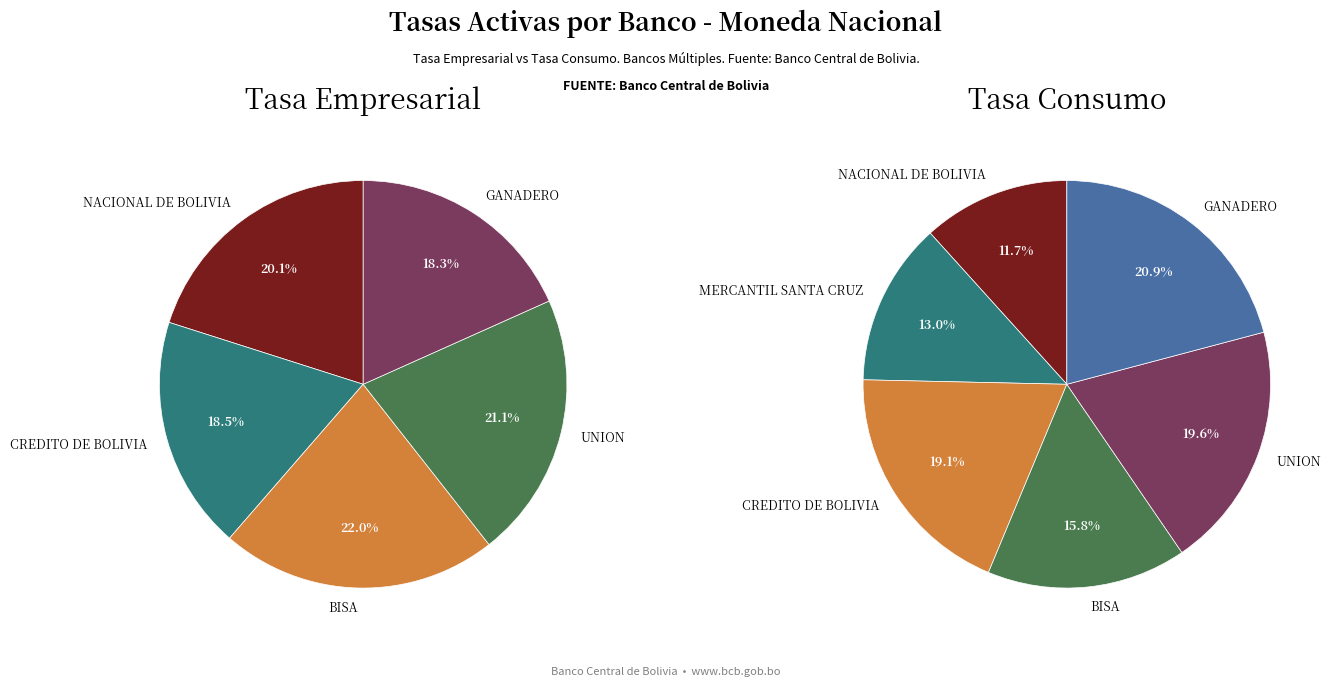

Which series has the widest spread of values?

Consumo